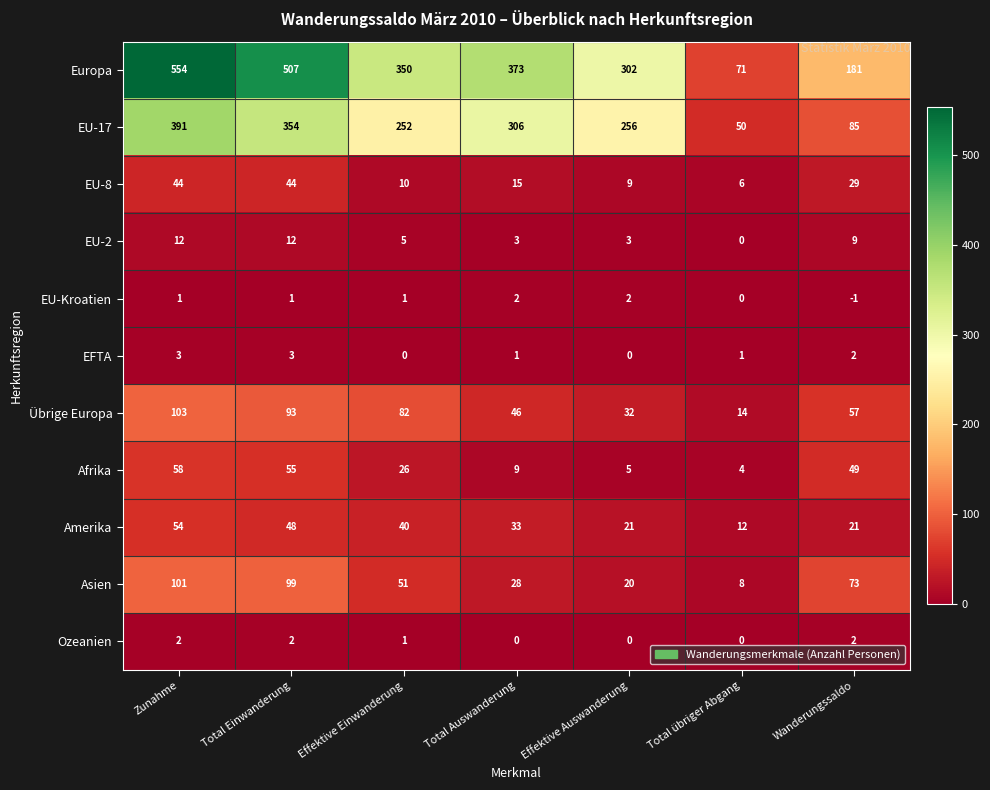

Rank the series at Zunahme from highest to lowest value.

Europa, EU-17, Übrige Europa, Asien, Afrika, Amerika, EU-8, EU-2, EFTA, Ozeanien, EU-Kroatien